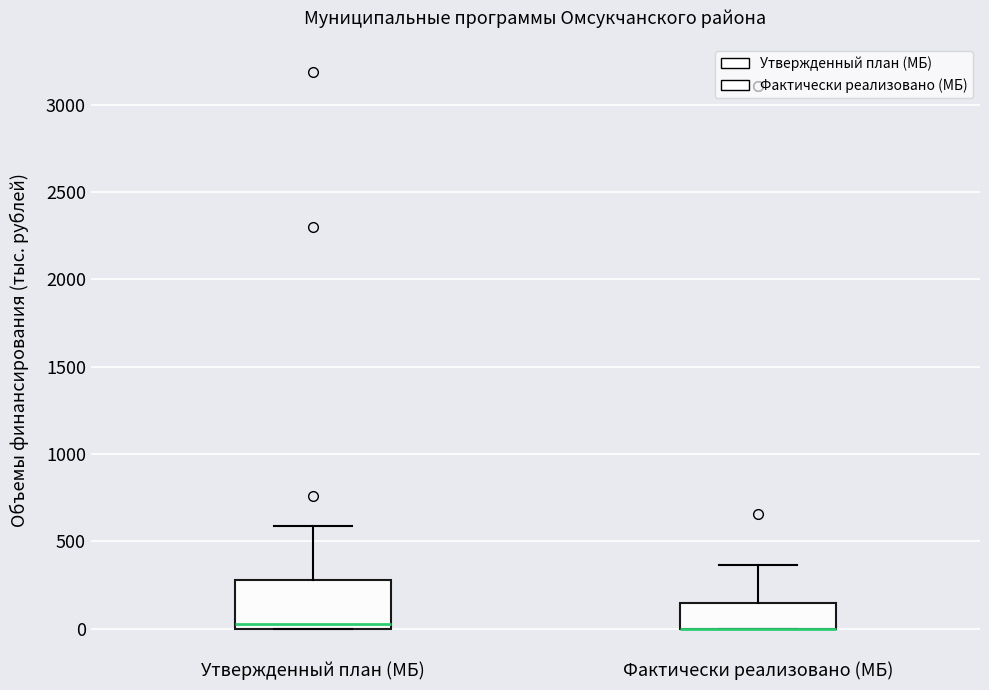

Reading left to right, read every box against the y-axis: the position of its median line, the range the box covers, and the ends of its whiskers. The values are not printed on the chart, so give them approximately, as read against the axis.

Утвержденный план (МБ): median 50, box 0 to 300, whiskers 0 to 600
Фактически реализовано (МБ): median 0 (drawn on the box's lower edge), box 0 to 150, whiskers 0 to 350